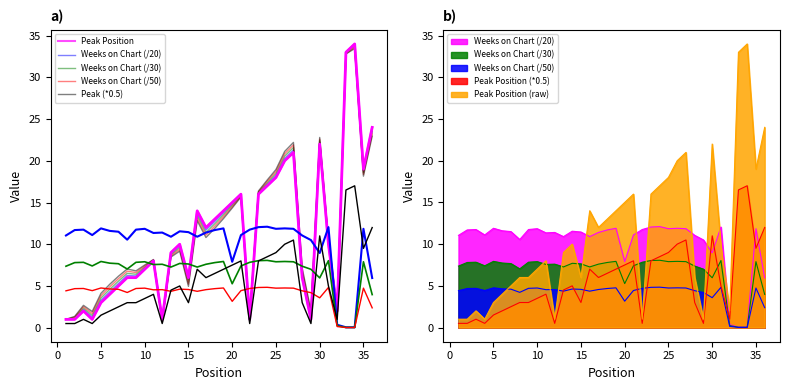

Which series has the largest range (max minus min)?

Peak Position